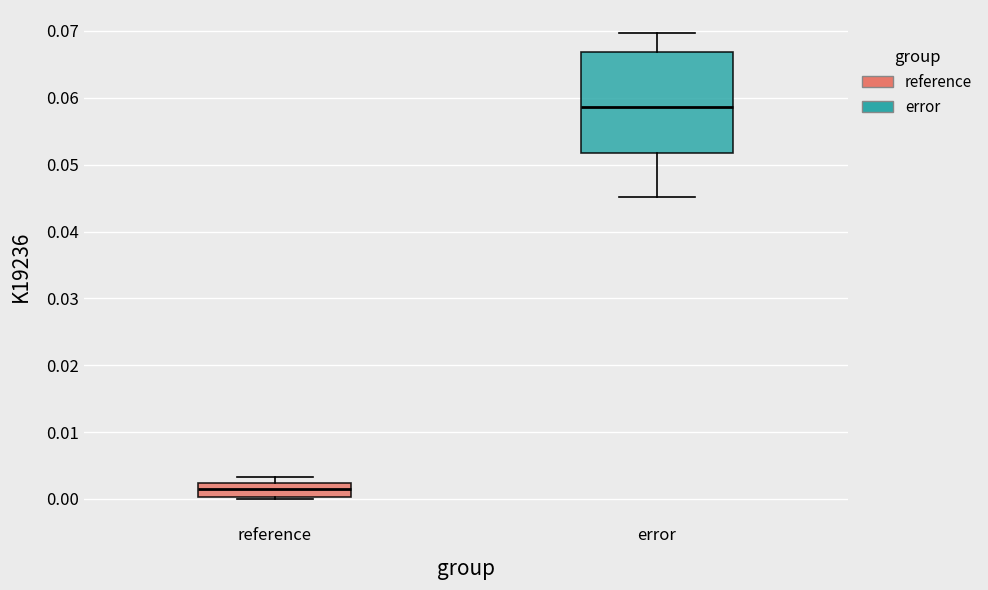

Which box is the tallest, from its lower edge to its upper edge?

error